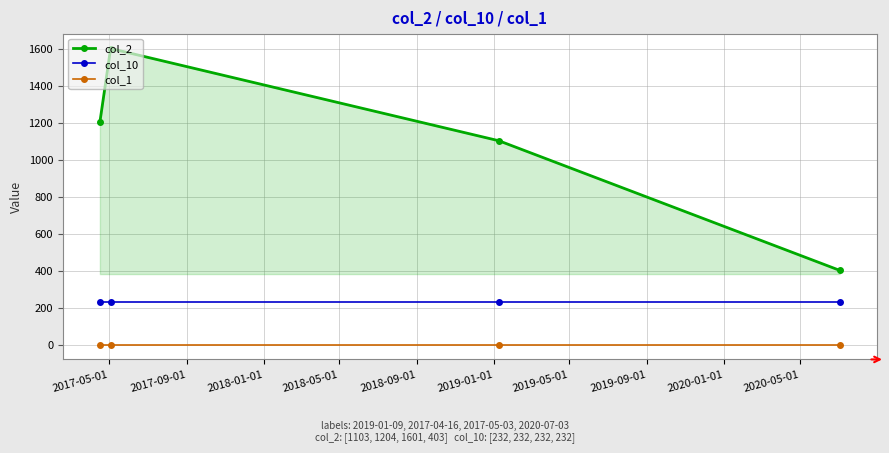

What is the difference between the maximum and minimum values in the col_2 series?

1198